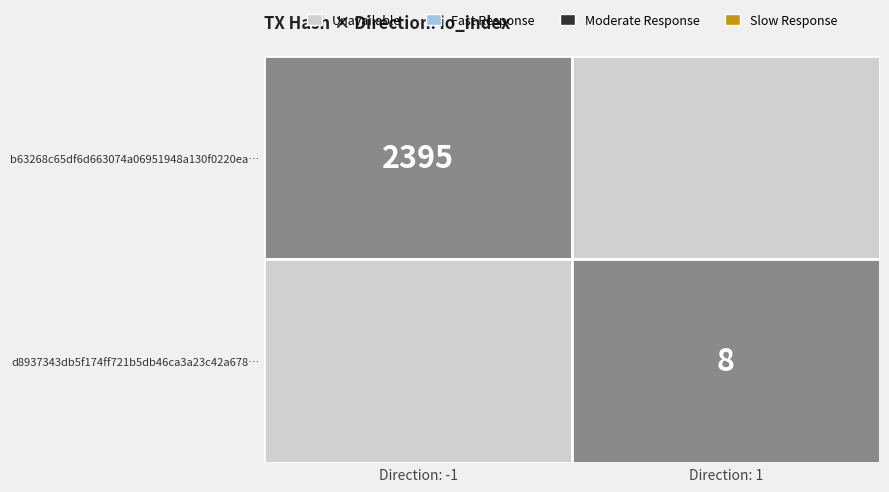

What is the average value of the b63268c65df6d663074a06951948a130f0220ea series?

1197